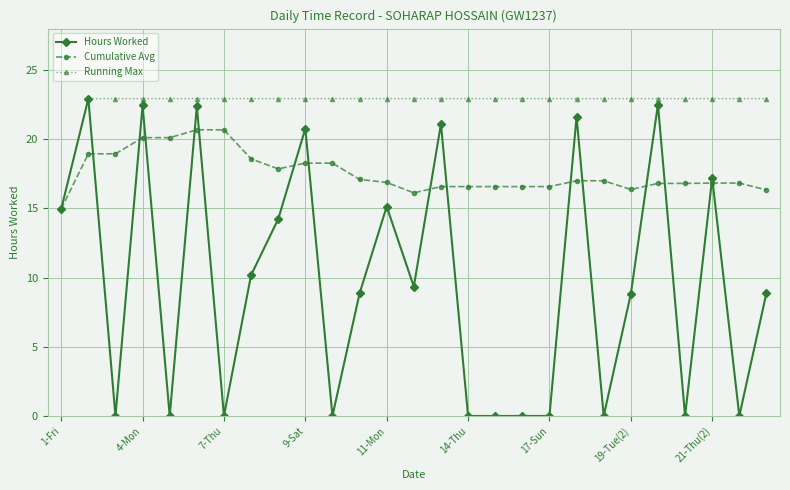

How many values in the Running Max series are below 22?

1